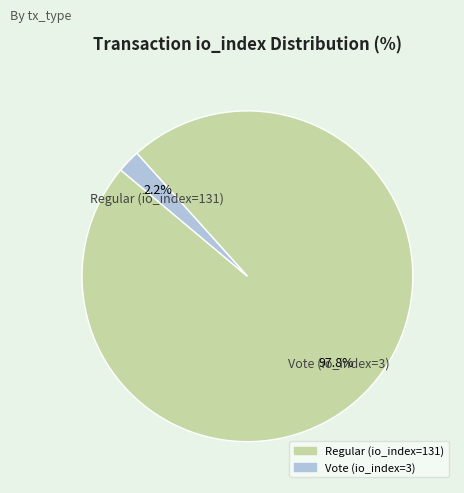

What percentage is the Regular (io_index=131) slice, to the nearest percent?

98%